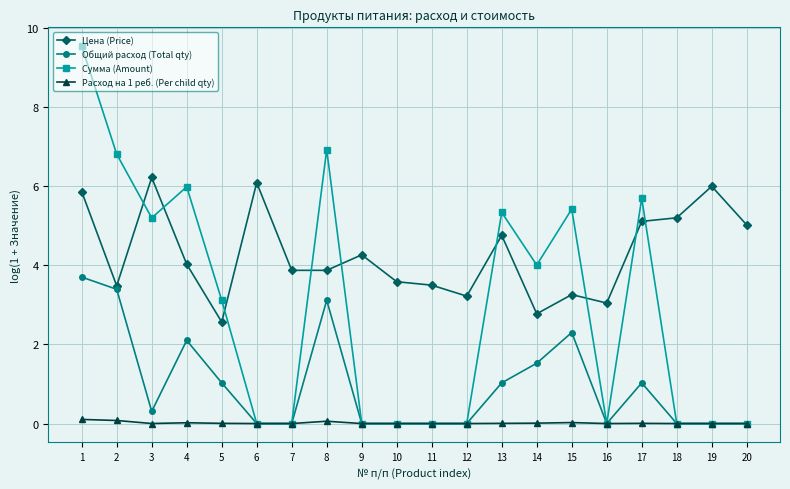

What is the sum of all Расход на 1 реб. (Per child qty) values?

0.3